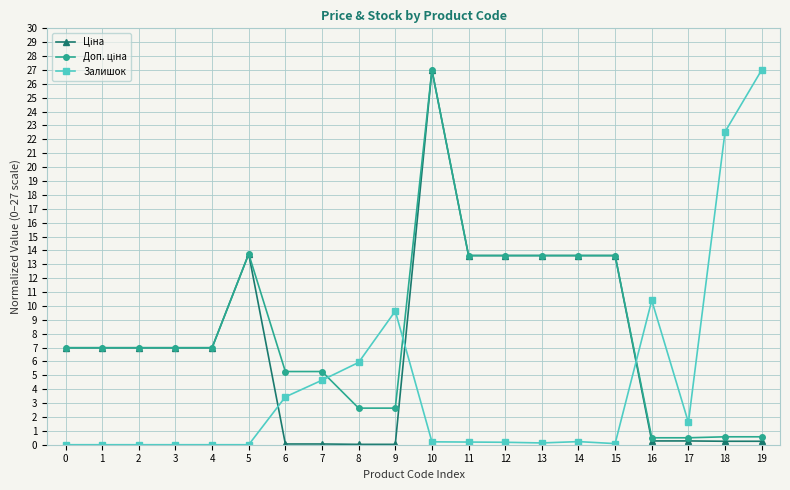

The Залишок series shows 15.8 at 1. True or false?

False